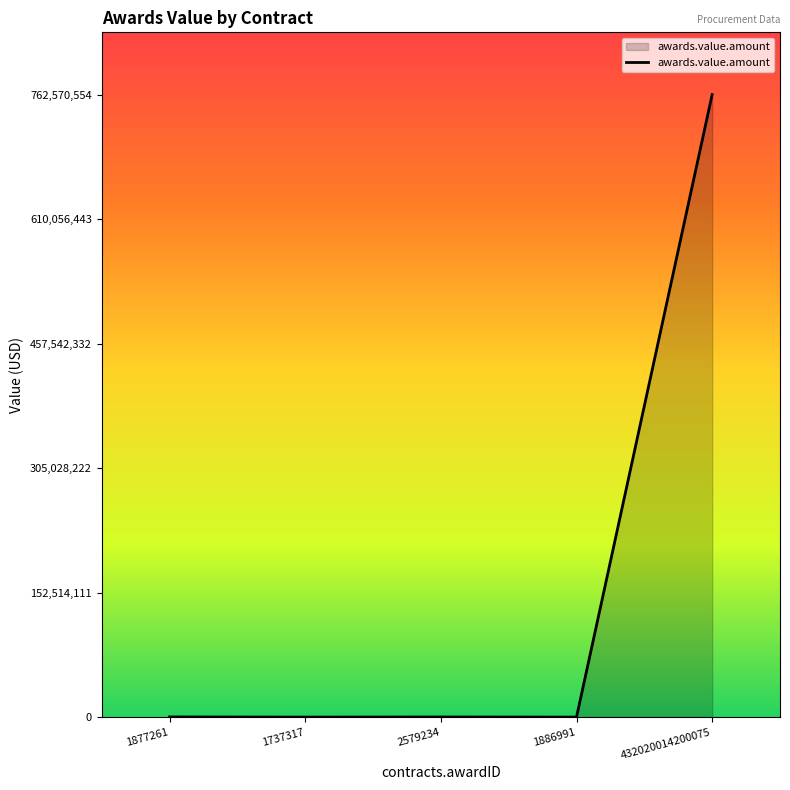

What is the average value?

152593408.4